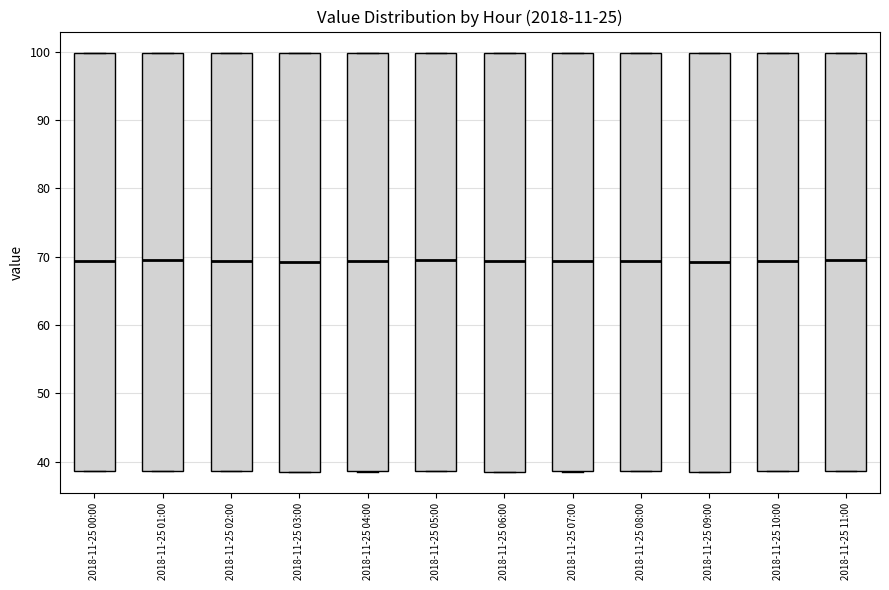

Reading left to right, transcribe this box plot: for each box, give where its median line is, the range the box spans, and where its two whiskers end, as read against the y-axis. The values are not printed on the chart, so give them approximately, as read against the axis.

2018-11-25 00:00: median 69, box 39 to 100, whiskers 39 to 100
2018-11-25 01:00: median 70, box 39 to 100, whiskers 39 to 100
2018-11-25 02:00: median 69, box 39 to 100, whiskers 39 to 100
2018-11-25 03:00: median 69, box 39 to 100, whiskers 39 to 100
2018-11-25 04:00: median 69, box 39 to 100, whiskers 39 to 100
2018-11-25 05:00: median 70, box 39 to 100, whiskers 39 to 100
2018-11-25 06:00: median 69, box 39 to 100, whiskers 39 to 100
2018-11-25 07:00: median 69, box 39 to 100, whiskers 39 to 100
2018-11-25 08:00: median 69, box 39 to 100, whiskers 39 to 100
2018-11-25 09:00: median 69, box 39 to 100, whiskers 39 to 100
2018-11-25 10:00: median 69, box 39 to 100, whiskers 39 to 100
2018-11-25 11:00: median 70, box 39 to 100, whiskers 39 to 100